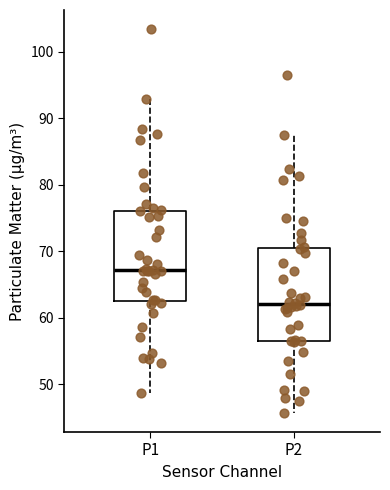

Reading left to right, transcribe this box plot: for each box, give where its median line is, the range the box spans, and where its two whiskers end, as read against the y-axis. The values are not printed on the chart, so give them approximately, as read against the axis.

P1: median 67, box 63 to 76, whiskers 49 to 93
P2: median 62, box 57 to 70, whiskers 46 to 87